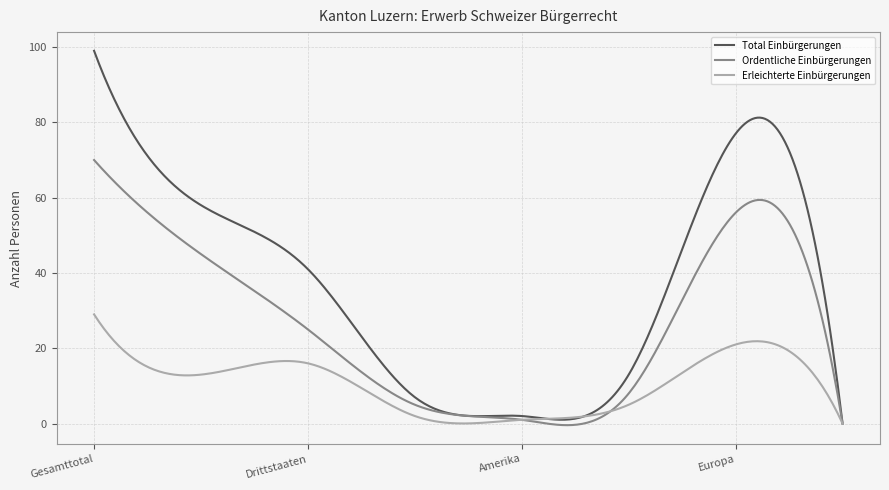

Rank the series by their average value, from lowest to highest.

Erleichterte Einbürgerungen, Ordentliche Einbürgerungen, Total Einbürgerungen